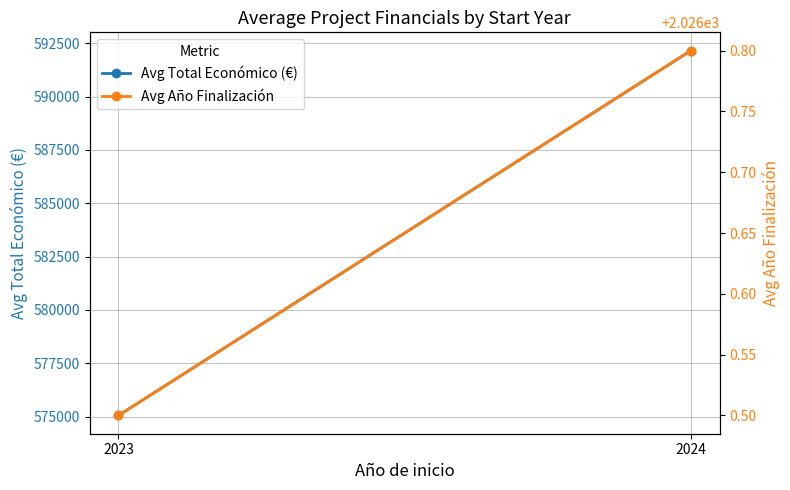

How many data points in Avg Total Económico (€) are above 592155?

1